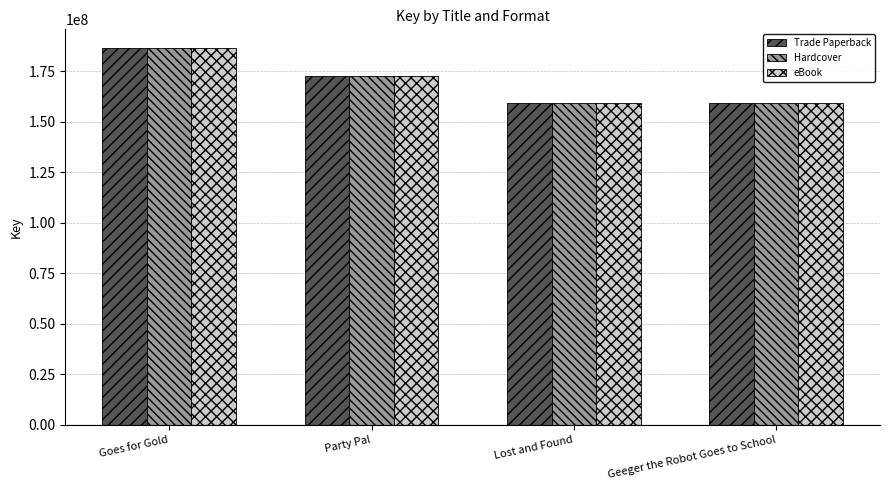

What is the minimum value for Trade Paperback?

159351030